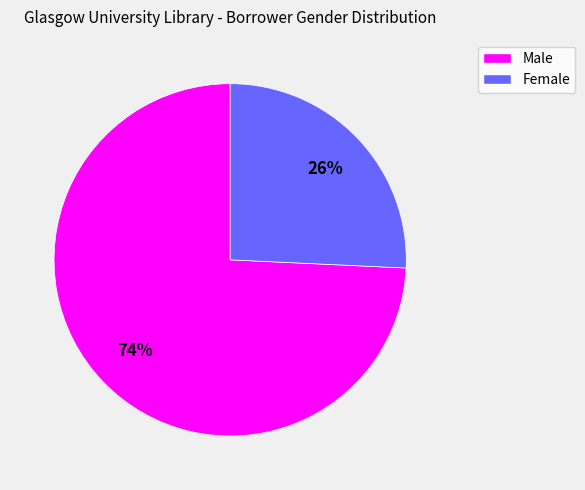

How many slices are in this pie chart?

2